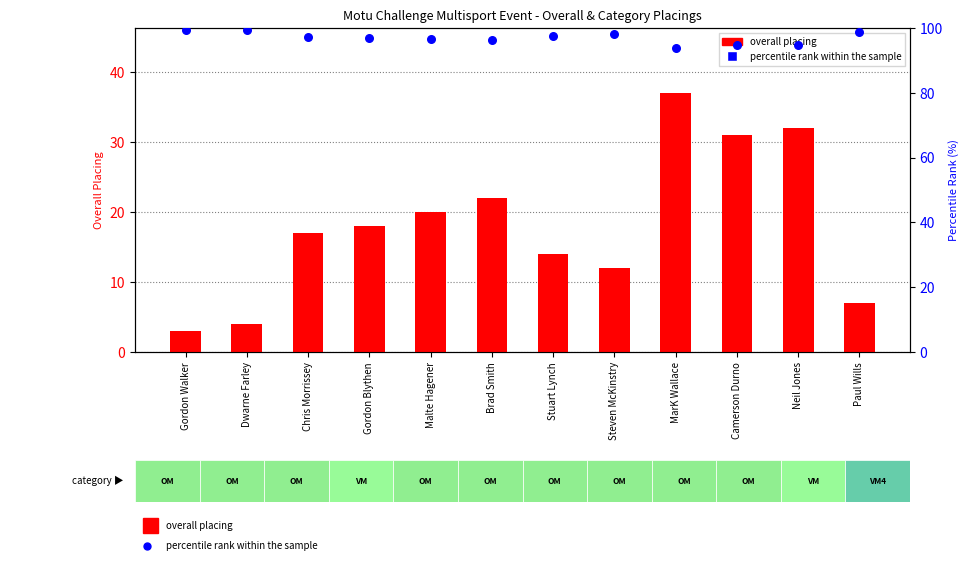

At which category is the sum across all series the highest?

MarK Wallace